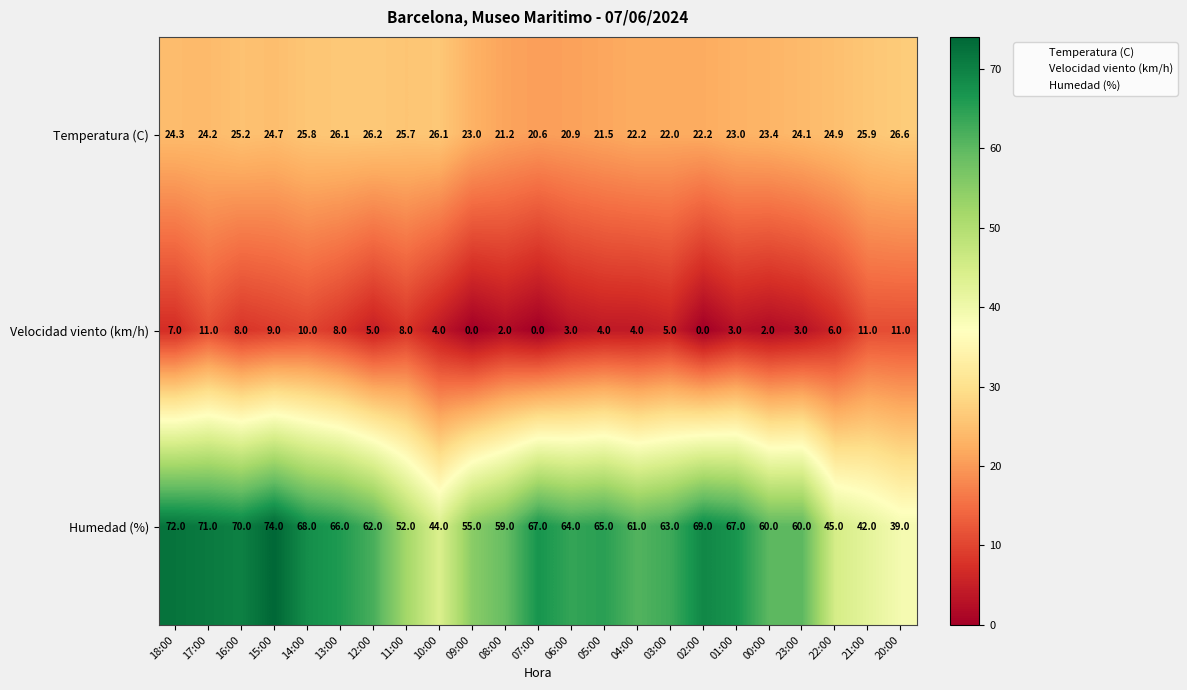

Rank the series by their average value, from highest to lowest.

Humedad (%), Temperatura (C), Velocidad viento (km/h)